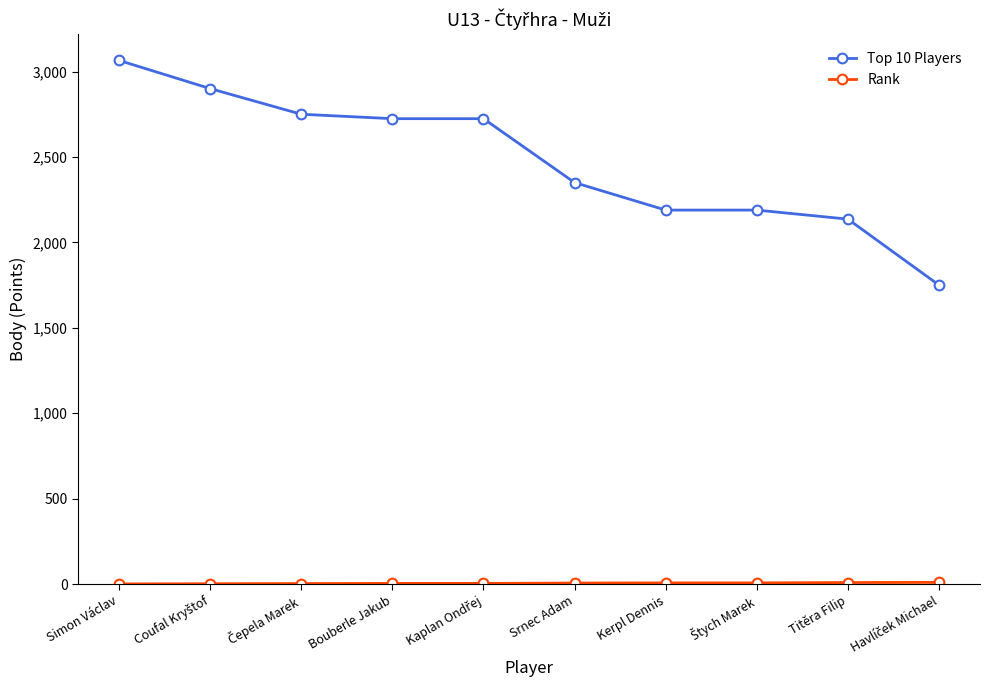

What is the label of the 7th point from the right?

Bouberle Jakub